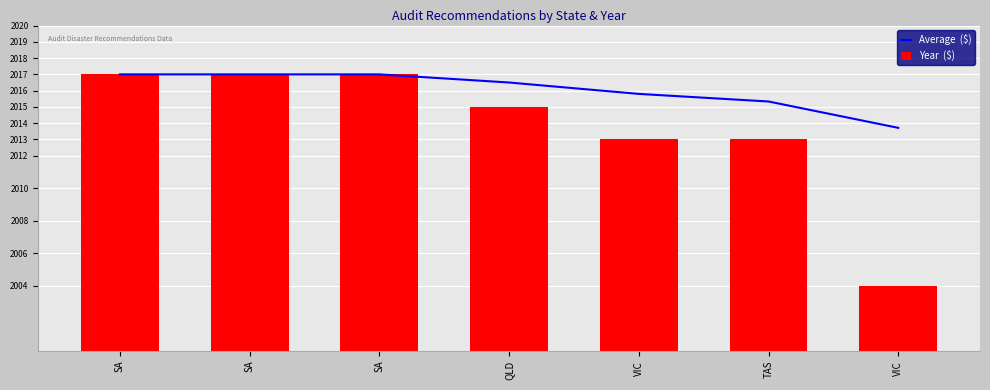

At VIC, list the series in order from smallest to largest.

Year  ($), Average  ($)